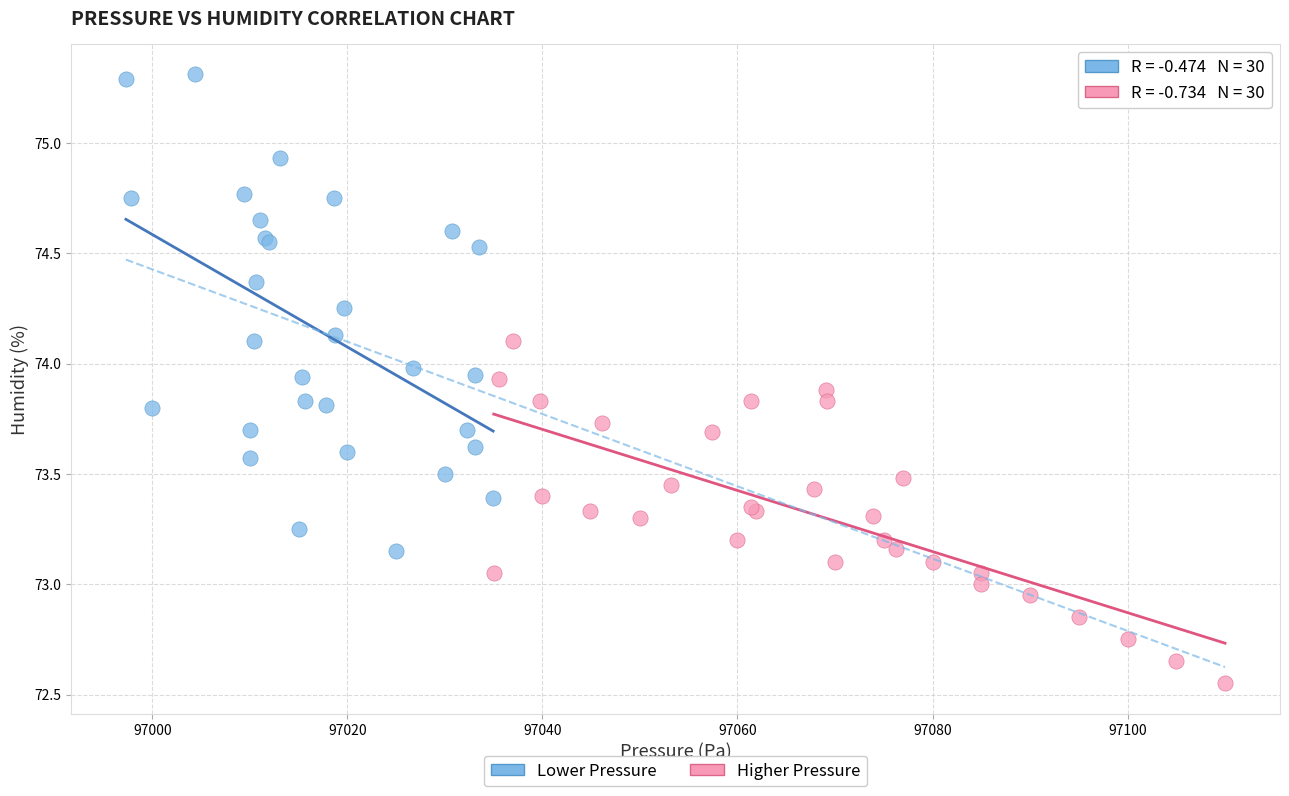

Which series contains the highest Y value?

Lower Pressure